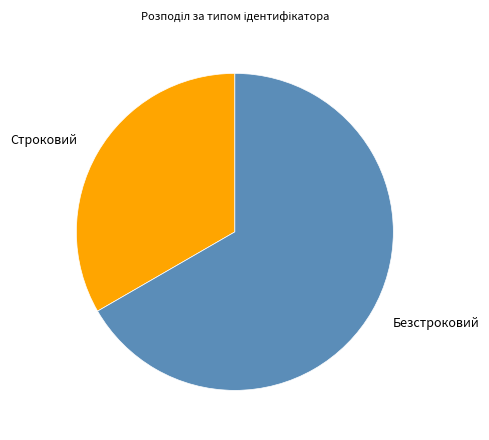

Combined, do Безстроковий and Строковий account for over 50%?

Yes